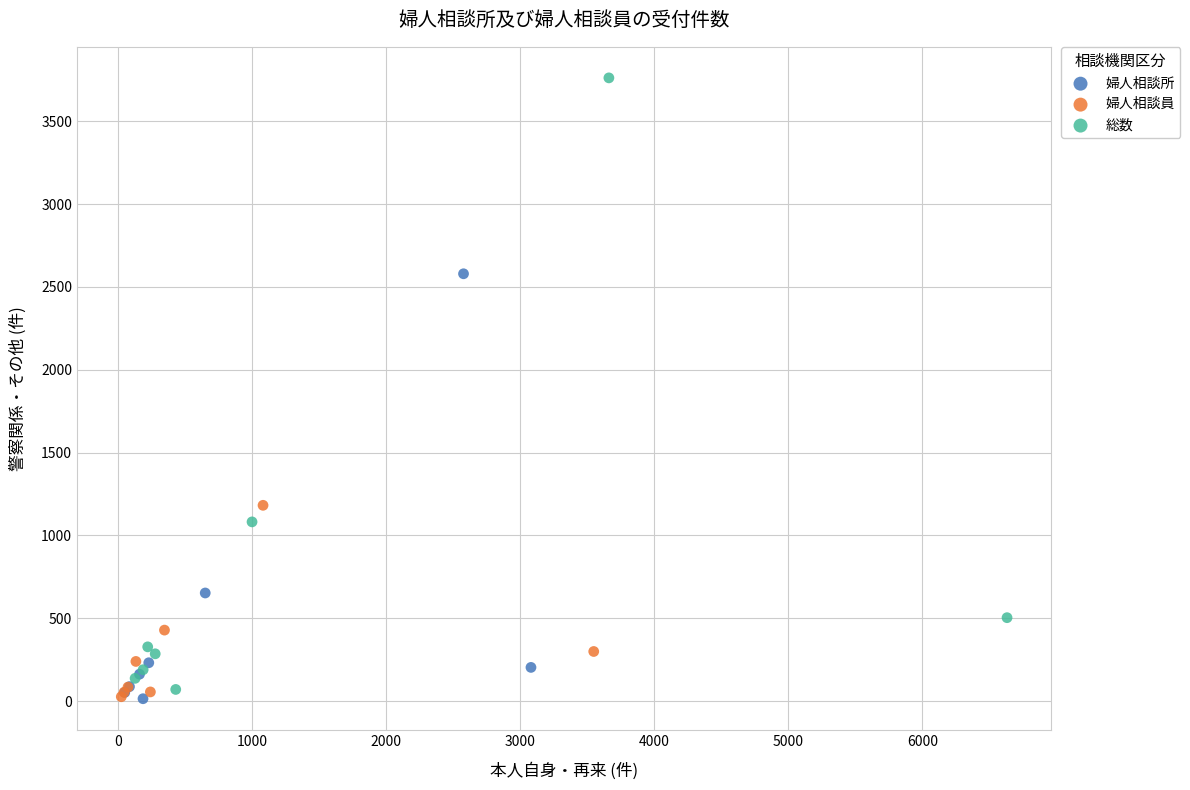

Which series contains the highest Y value?

総数